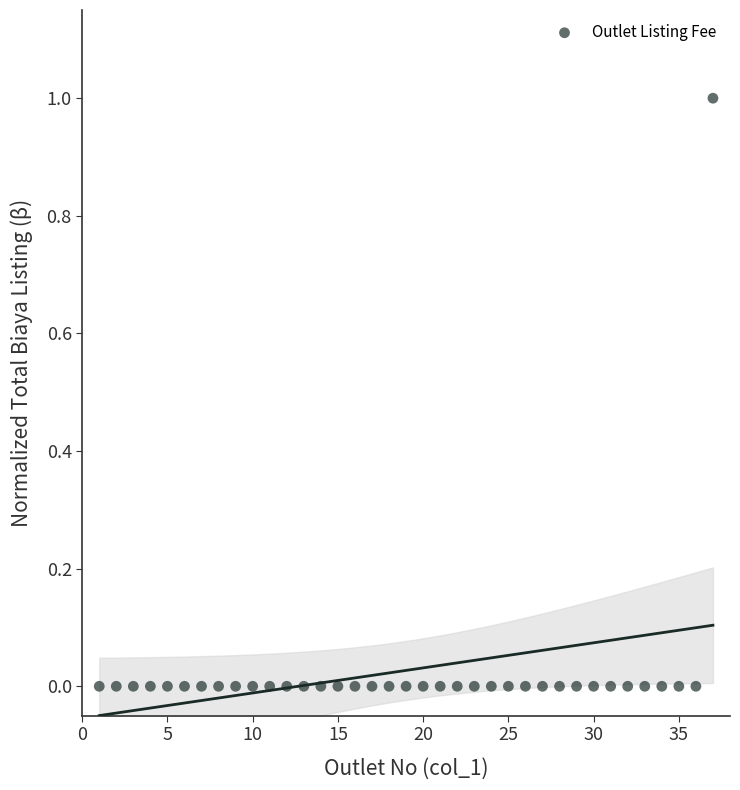

What is the range of X values (max minus min)?

36